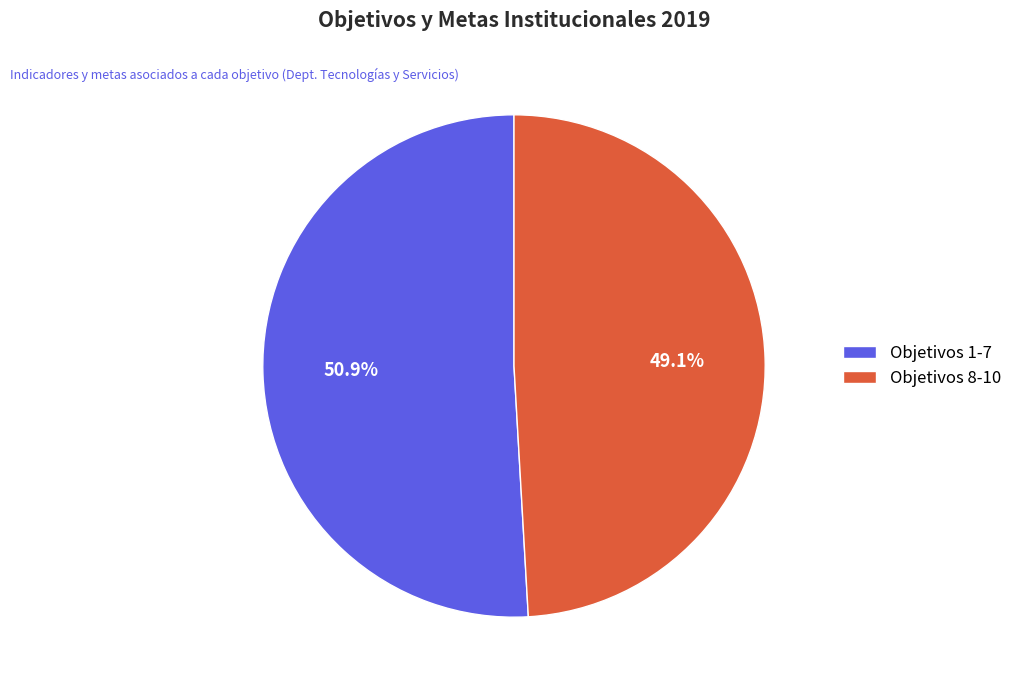

Is Objetivos 1-7 the majority of the pie?

Yes